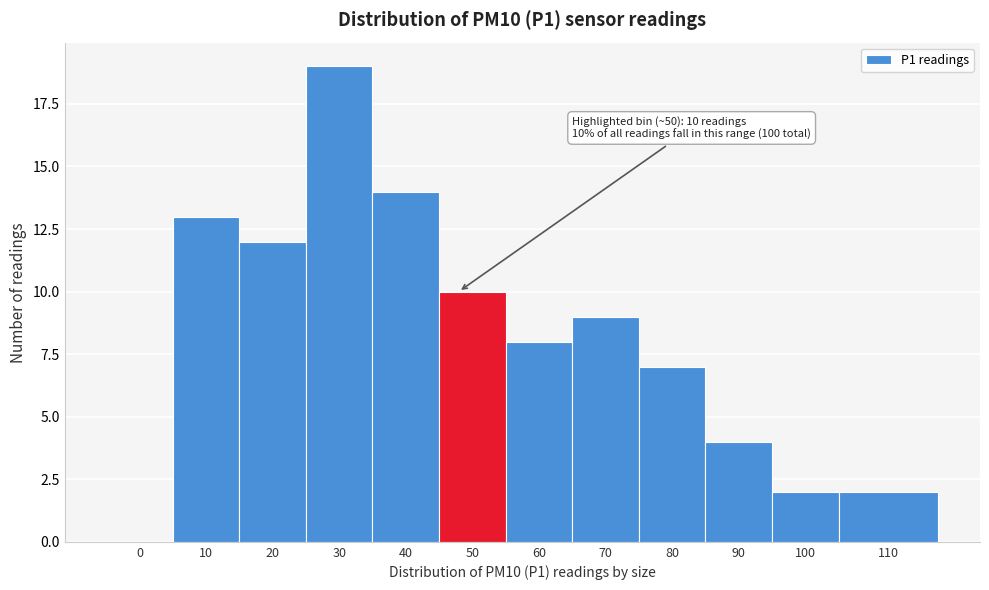

Reading left to right, transcribe all the data shown in this chart.

0=0	10=13	20=12	30=19	40=14	50=10	60=8	70=9	80=7	90=4	100=2	110=2